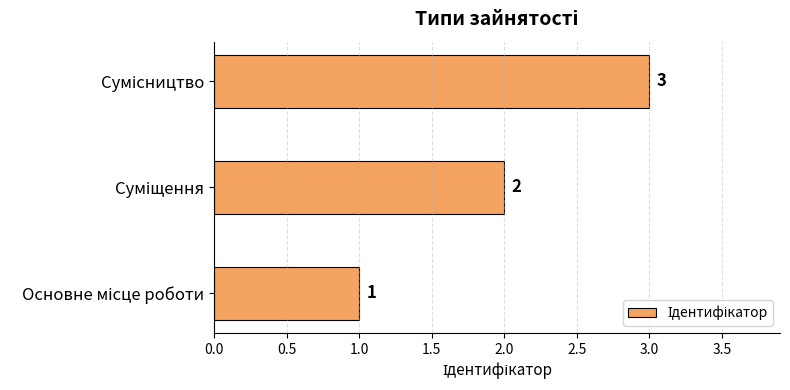

How many values are below 2?

1